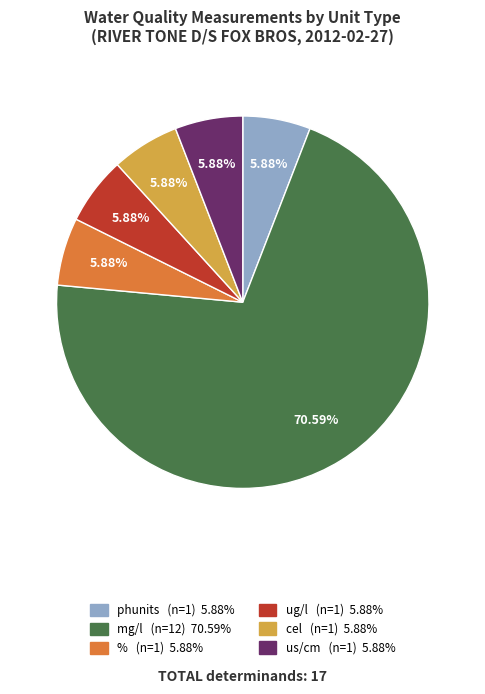

Does % represent more than half of the total?

No